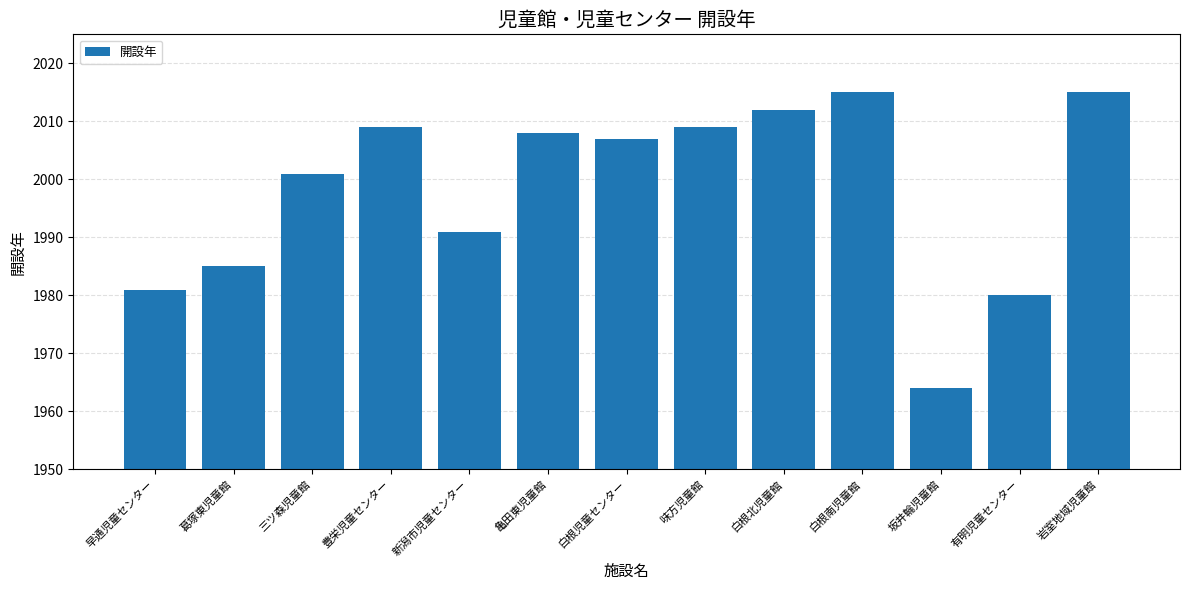

True or false: the data shows 481 at 豊栄児童センター.

False